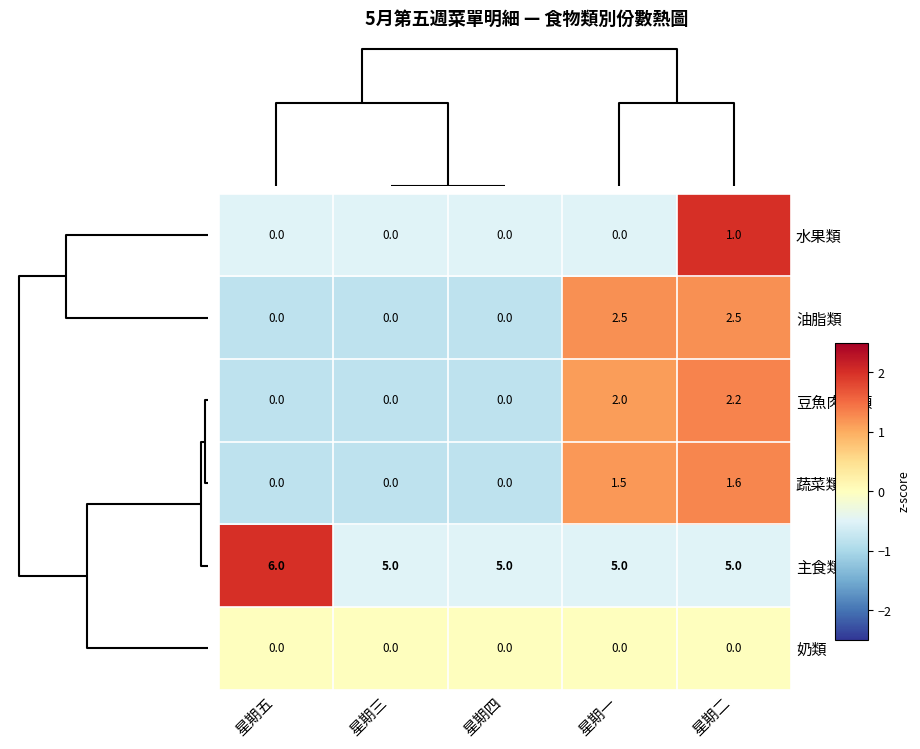

Between 星期四 and 星期二, which series saw the biggest shift?

油脂類